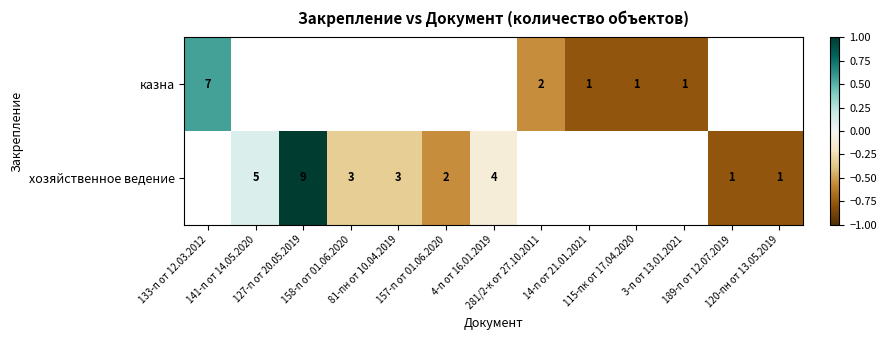

The хозяйственное ведение series shows -0.1 at 81-пн от 10.04.2019. True or false?

False